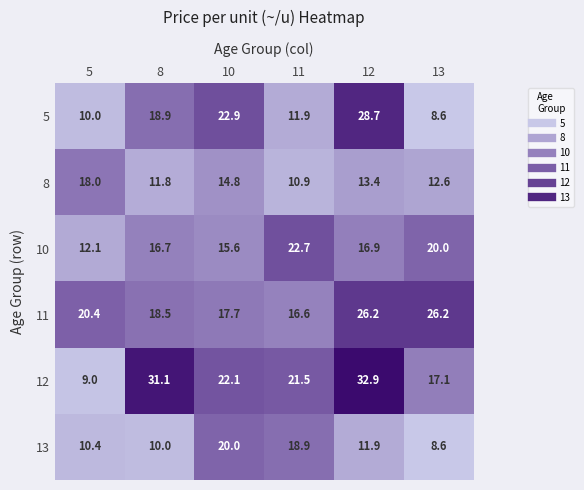

What is the spread (max minus min) of values at 5?

11.4